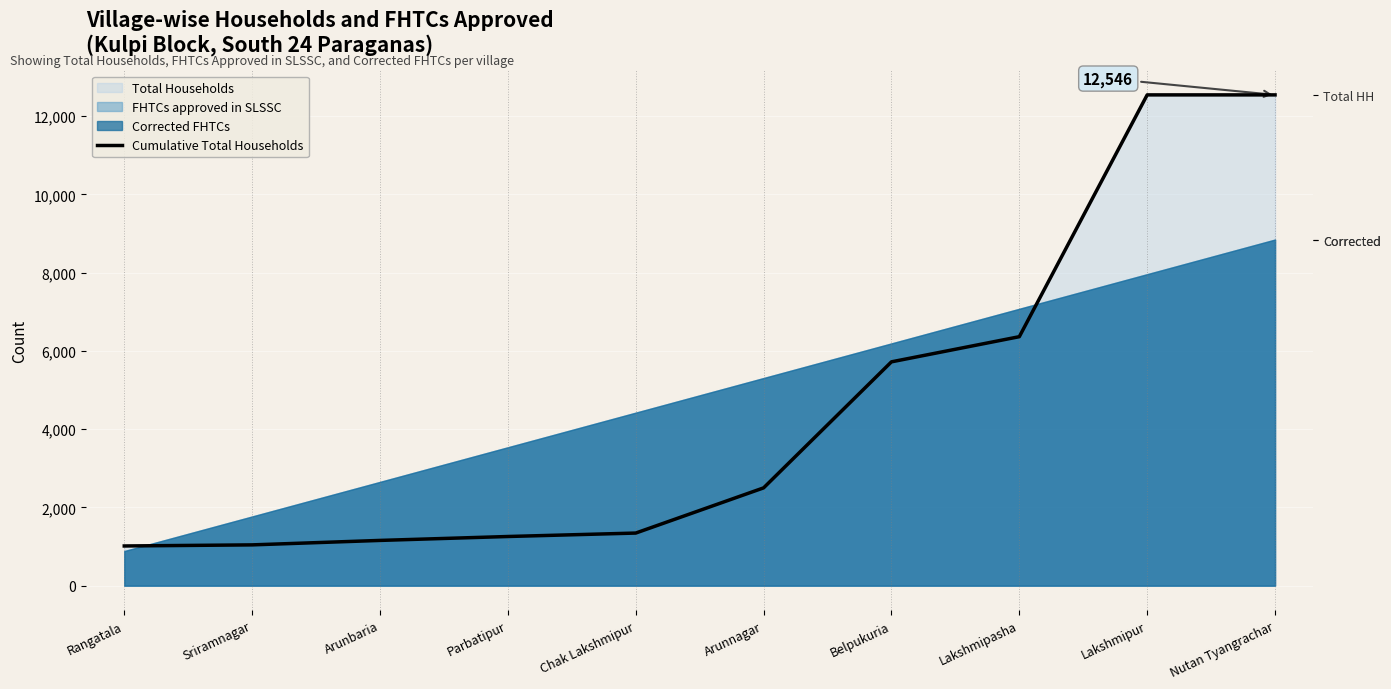

Reading left to right, transcribe all the data shown in this chart.

Rangatala=1015	Sriramnagar=1043	Arunbaria=1157	Parbatipur=1257	Chak Lakshmipur=1345	Arunnagar=2500	Belpukuria=5722	Lakshmipasha=6365	Lakshmipur=12546	Nutan Tyangrachar=12546